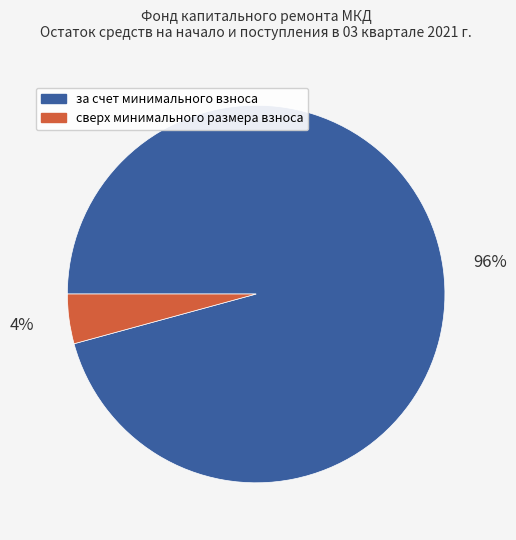

How many slices are in this pie chart?

2